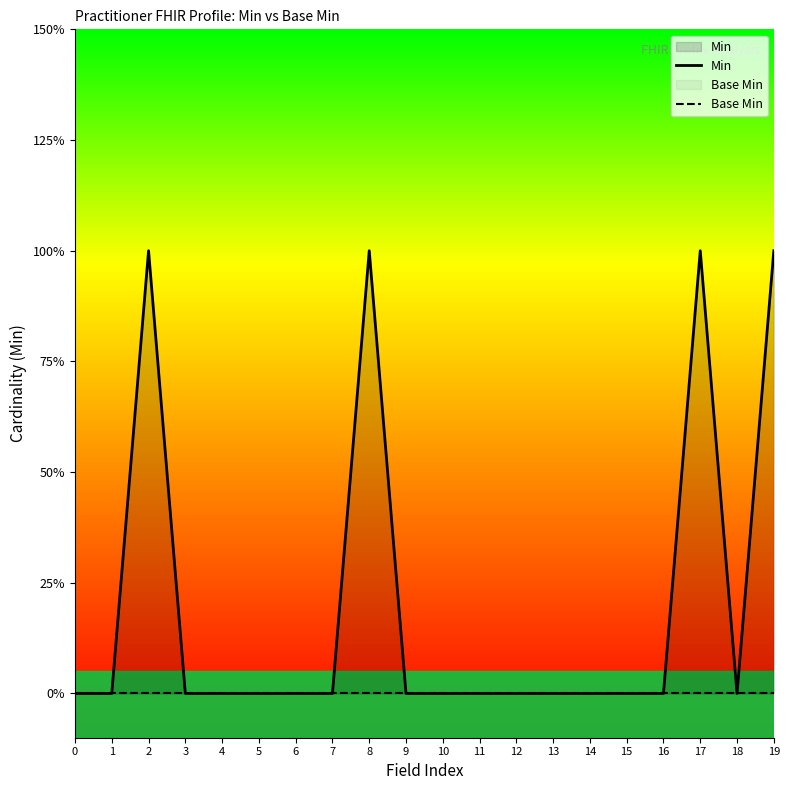

Is the value of Min at 12 greater than the value of Base Min at 12?

No